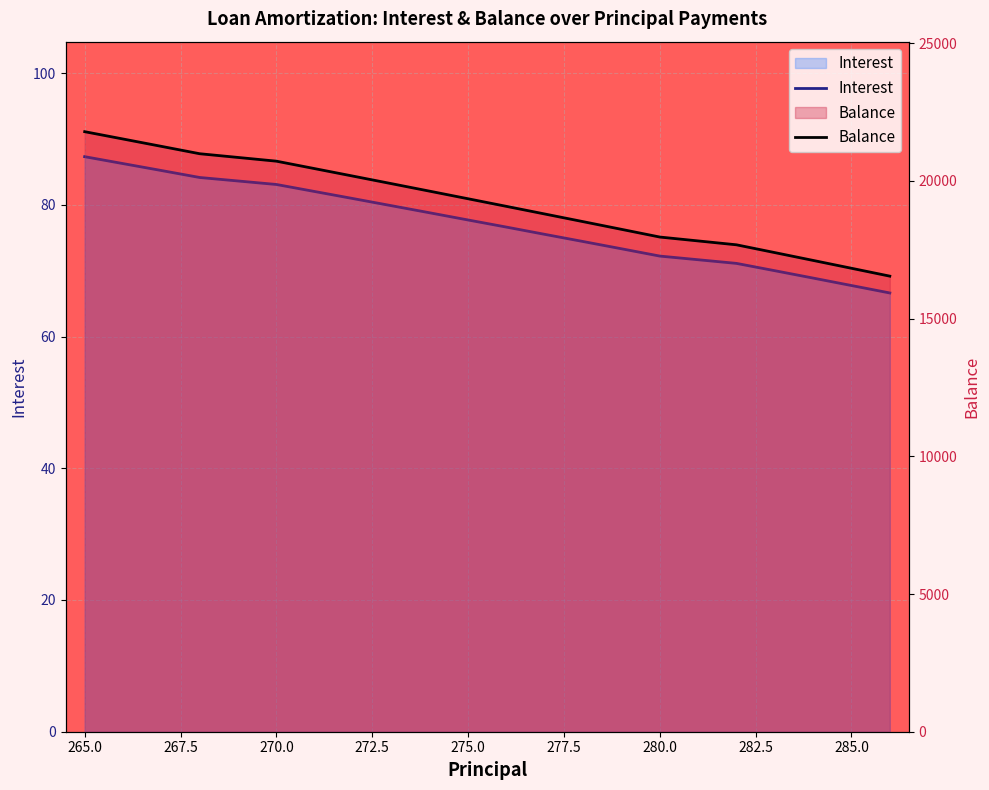

True or false: Balance and Interest cross at least once.

False